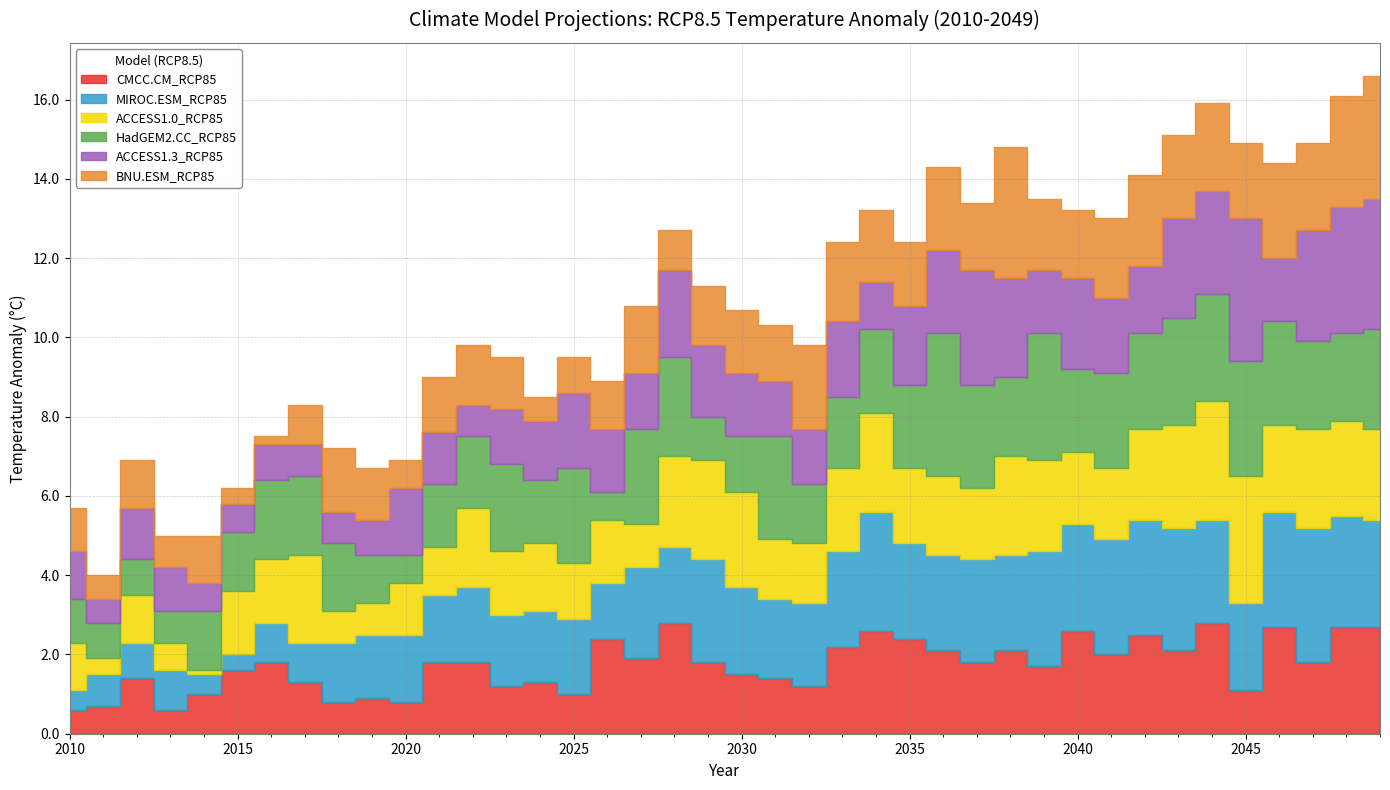

At which category does the chart reach its minimum across all series?

2014